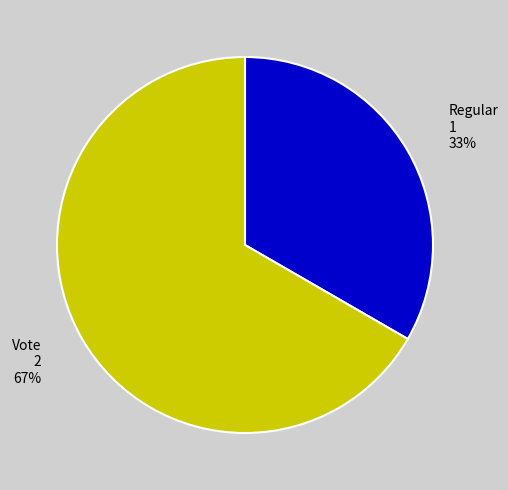

Between Regular and Vote, which is larger?

Vote